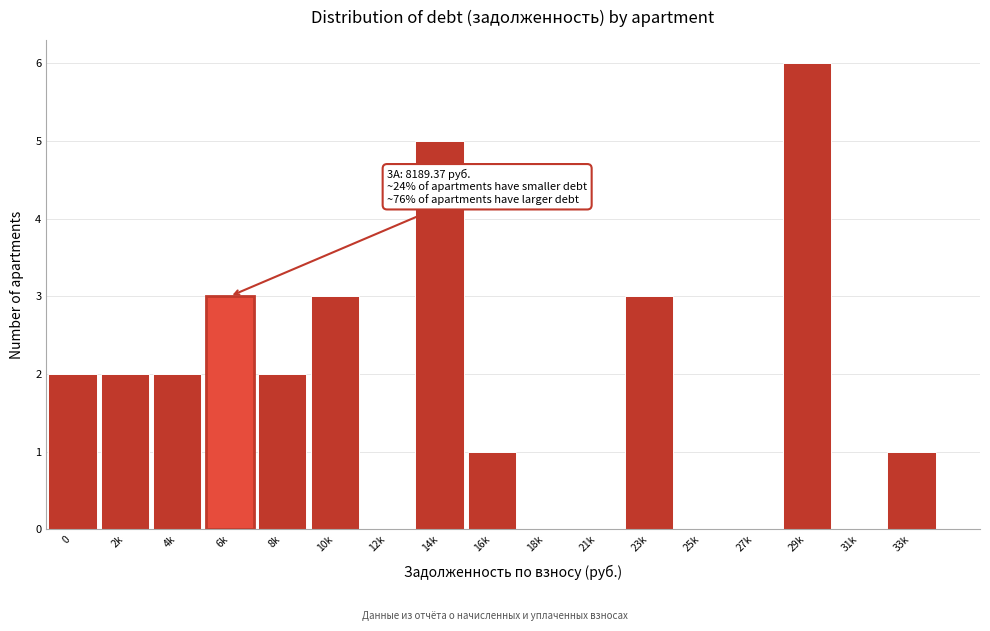

Reading left to right, list all the values displayed in this chart.

0=2	2k=2	4k=2	6k=3	8k=2	10k=3	12k=0	14k=5	16k=1	18k=0	21k=0	23k=3	25k=0	27k=0	29k=6	31k=0	33k=1